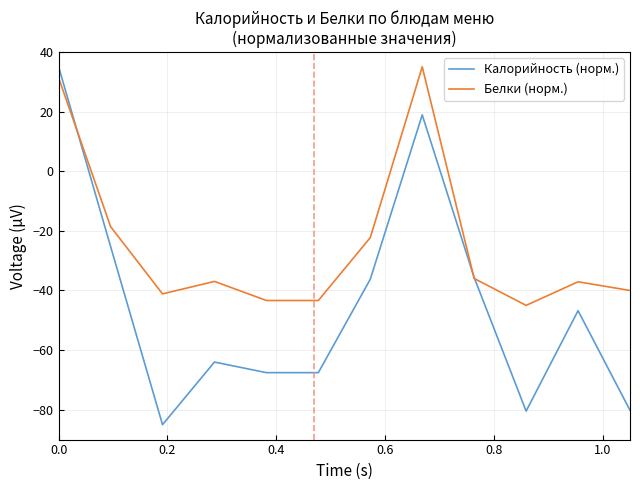

True or false: Белки (норм.) and Калорийность (норм.) cross at least once.

True